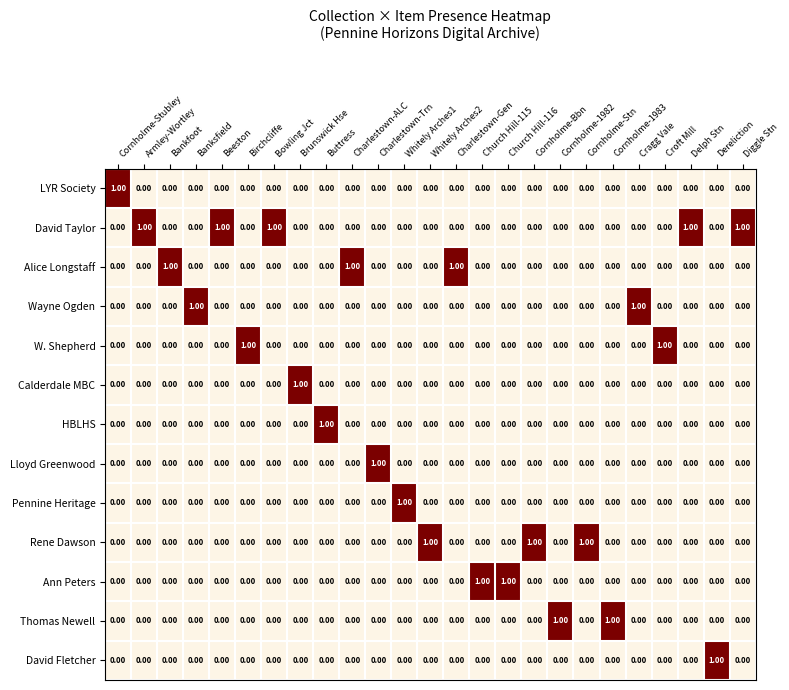

At how many categories does at least one series exceed 0?

25